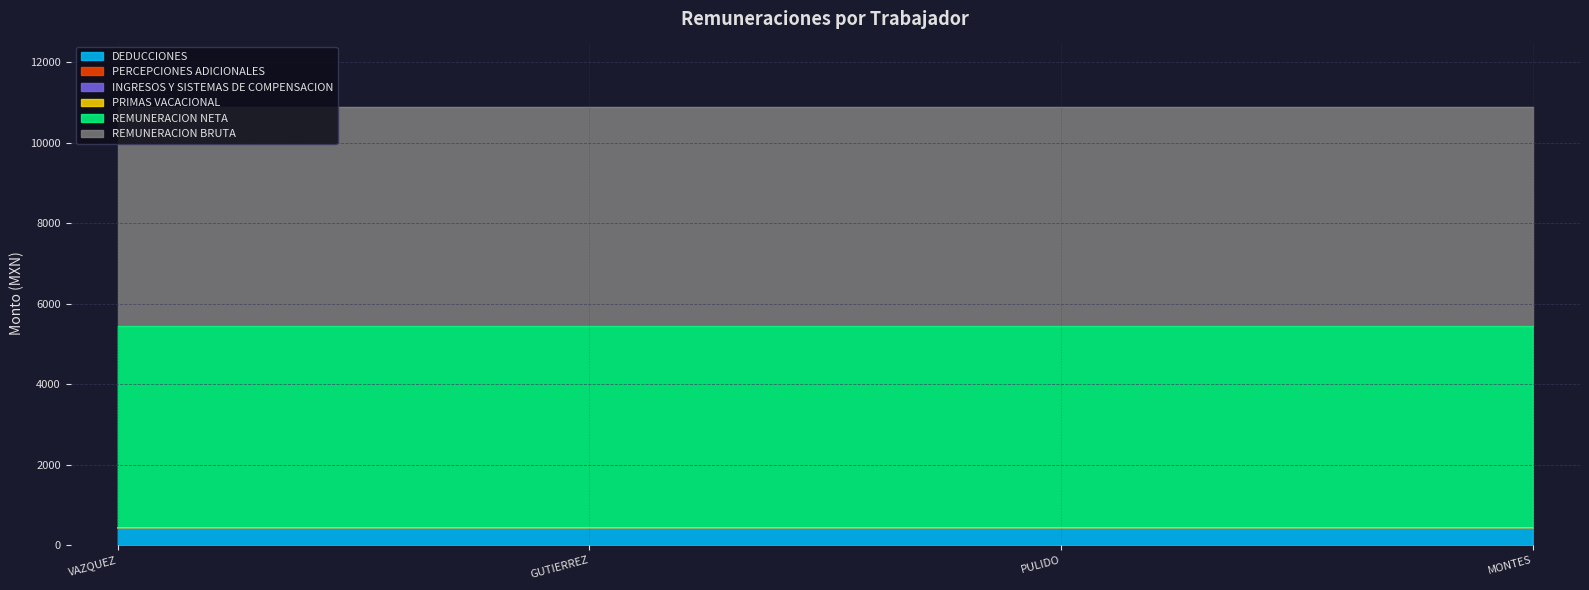

What is the greatest value displayed?

5440.4